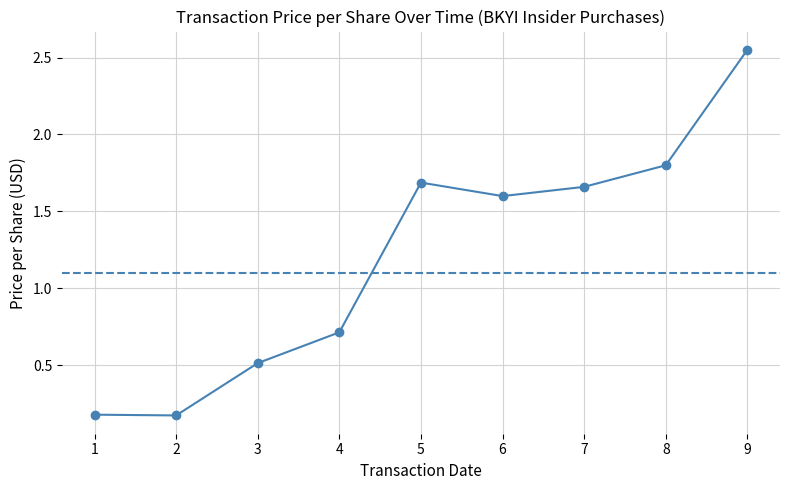

Where is the first local maximum?

5